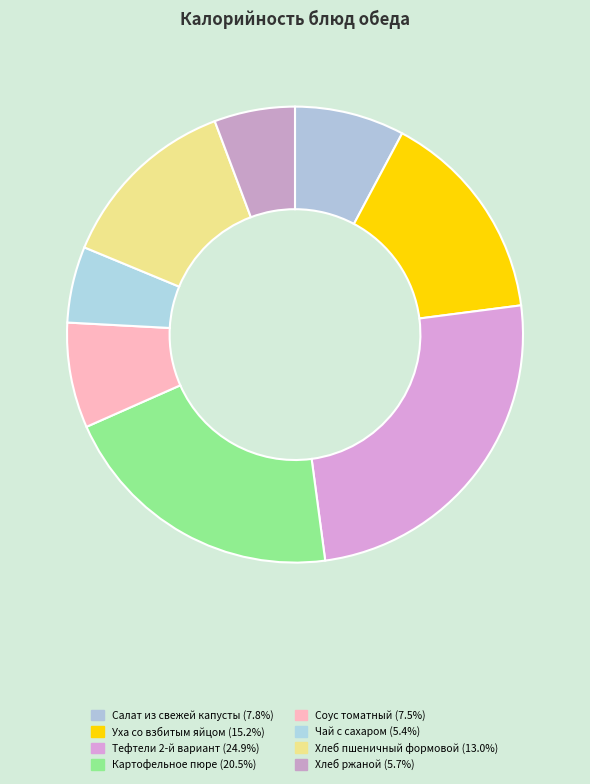

What is the smallest slice in the pie chart?

Чай с сахаром